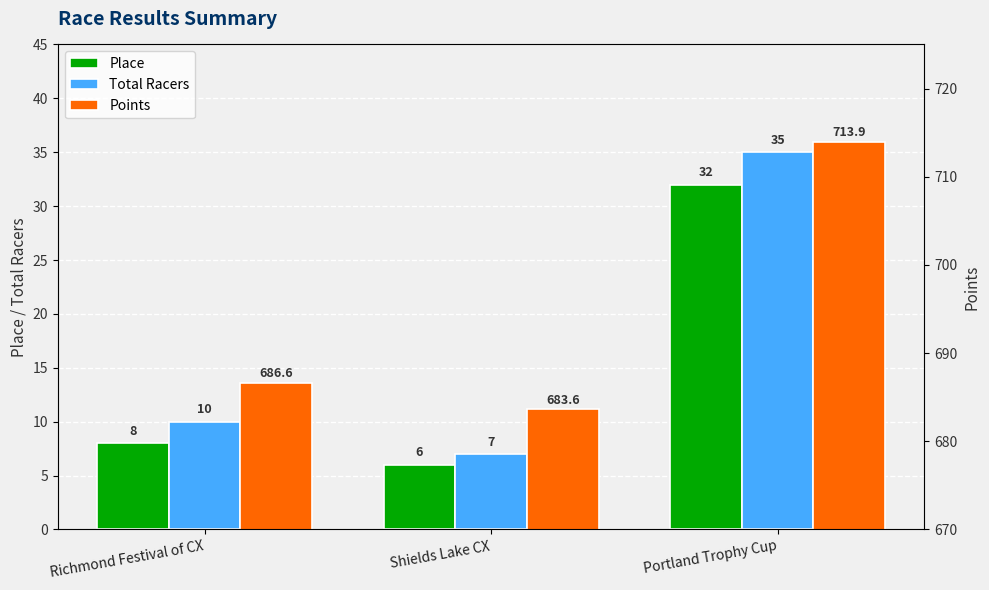

Between Shields Lake CX and Portland Trophy Cup, which series saw the biggest shift?

Points